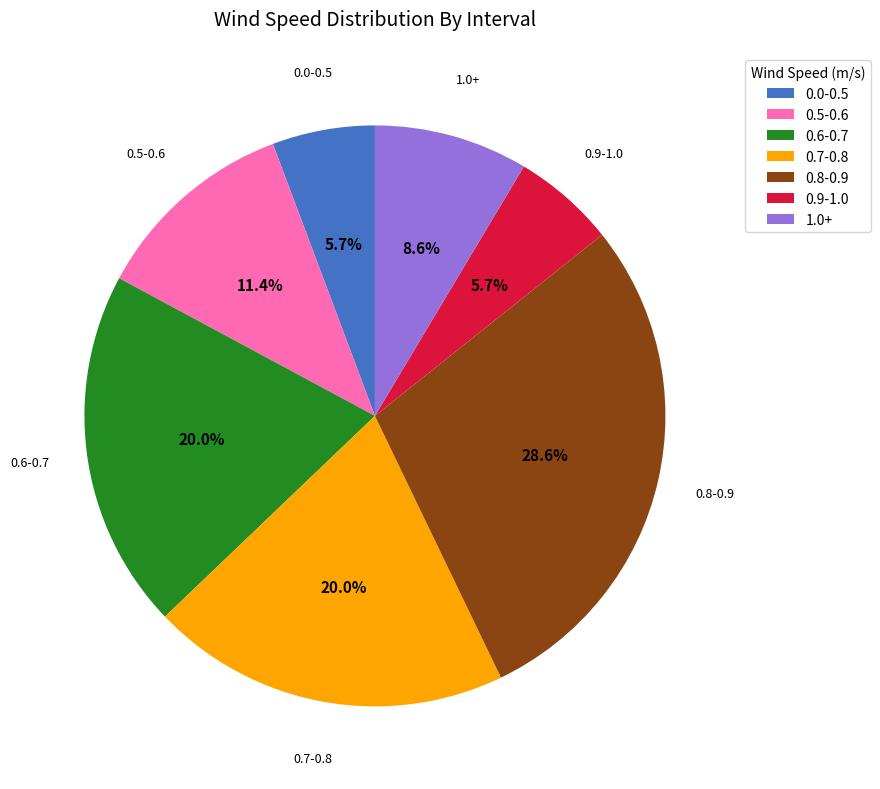

Count the number of slices in the pie.

7